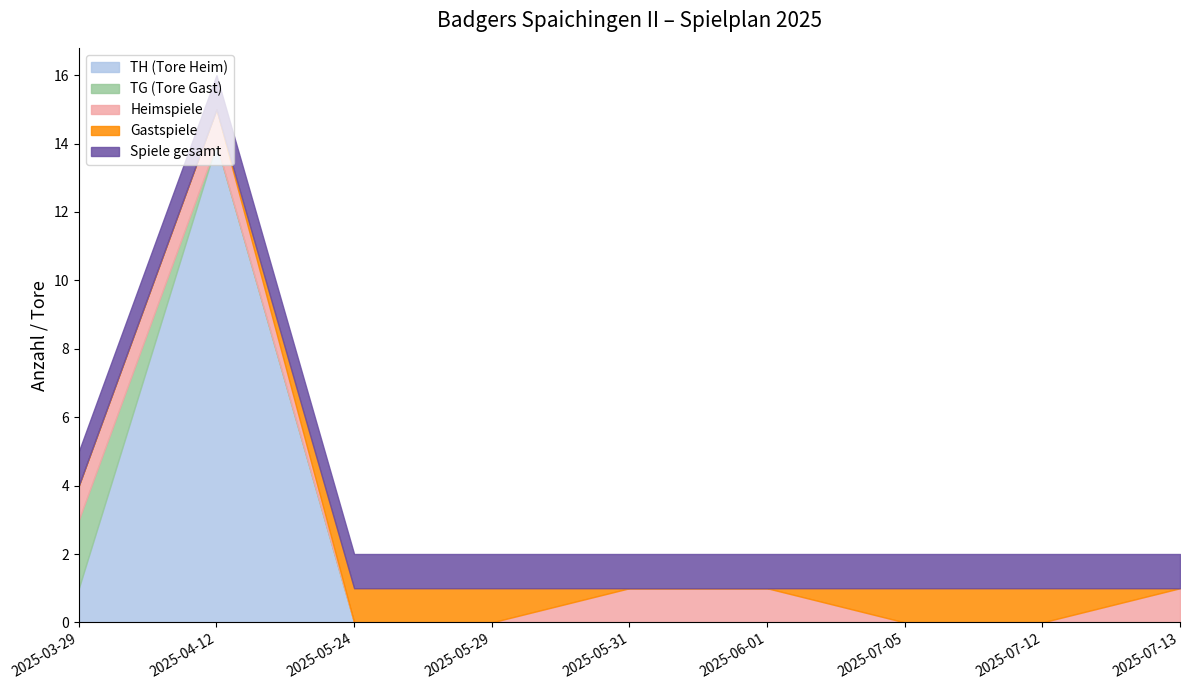

True or false: Spiele gesamt and Heimspiele intersect in this chart.

False